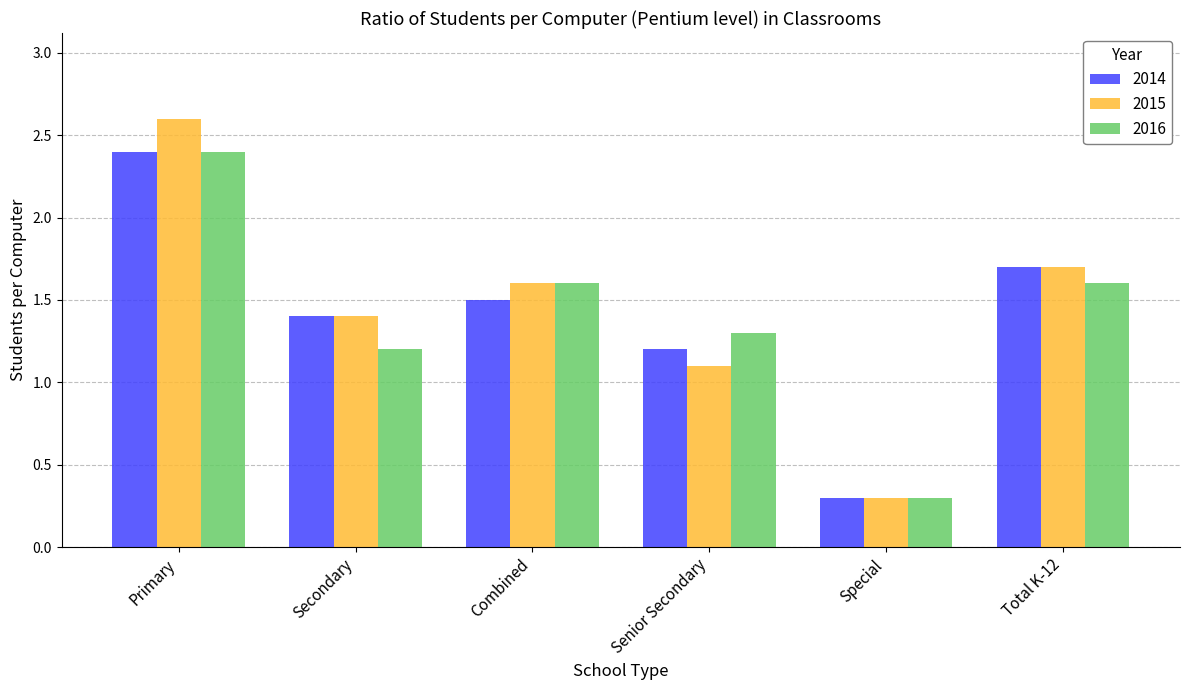

Which label corresponds to the largest value in the chart?

Primary